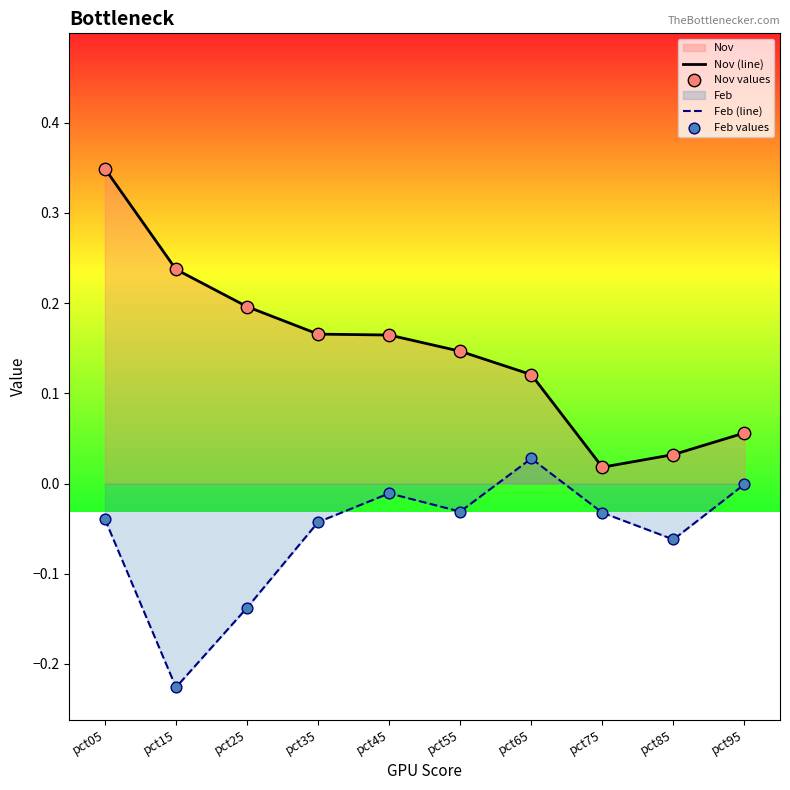

Which series has the largest total across all categories?

Nov (line)